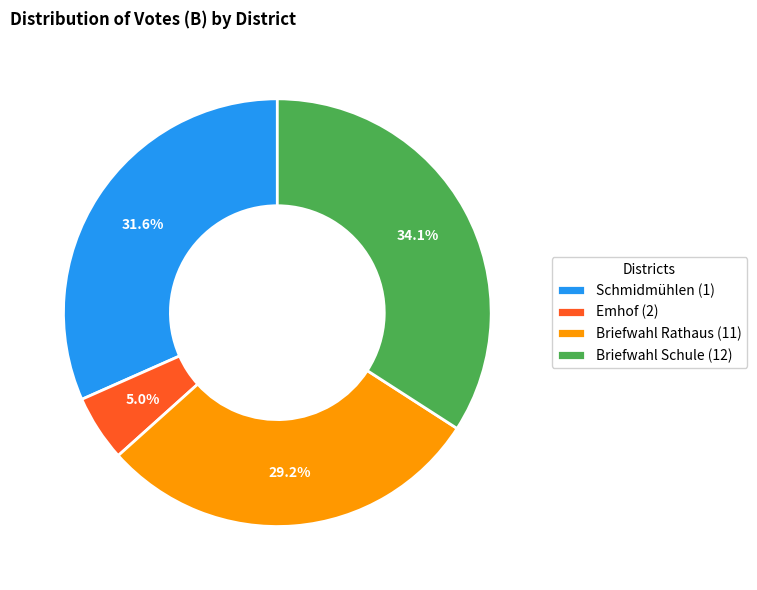

To the nearest percent, what is the difference between the largest and smallest slice percentages?

29%